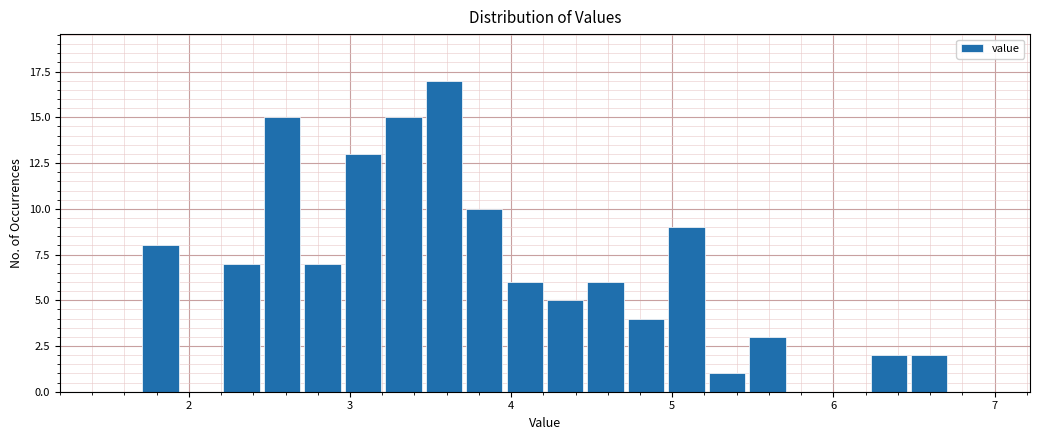

Around what value on the x-axis is the tallest bar? Give the approximate position of its centre, as read against the axis.

3.6